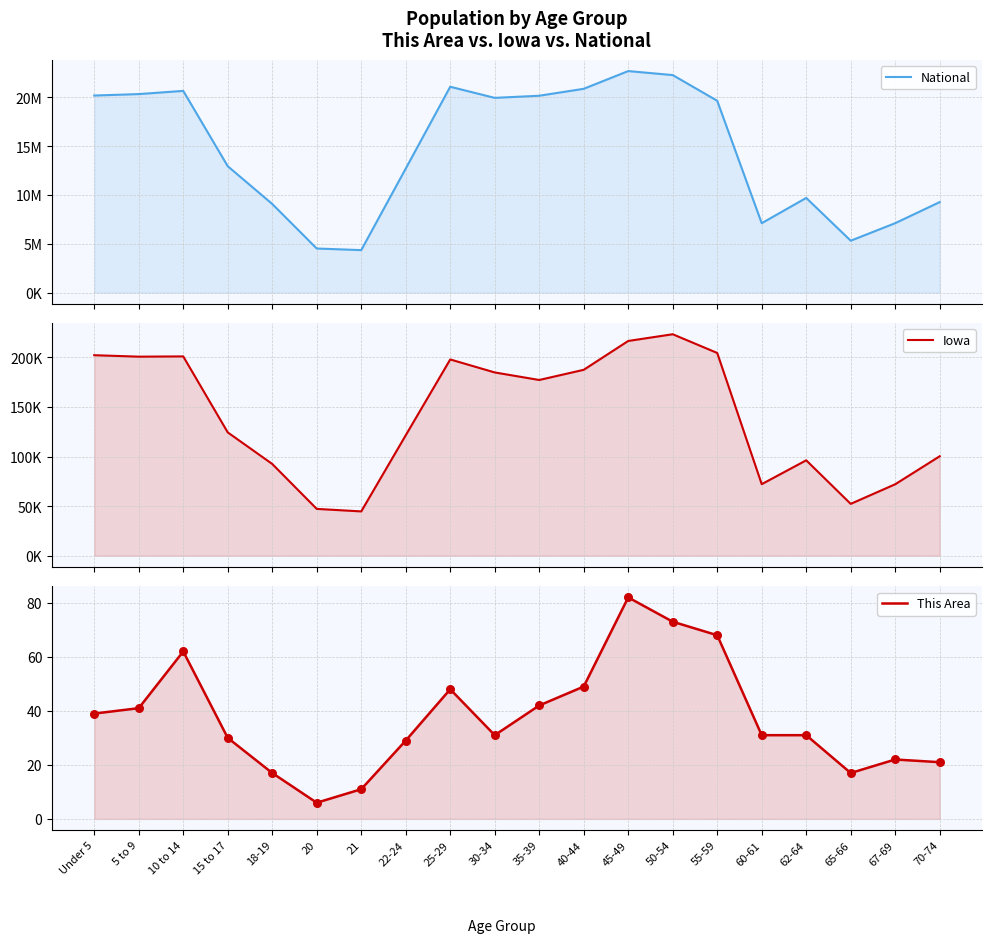

Which series has the widest spread of Y values?

National